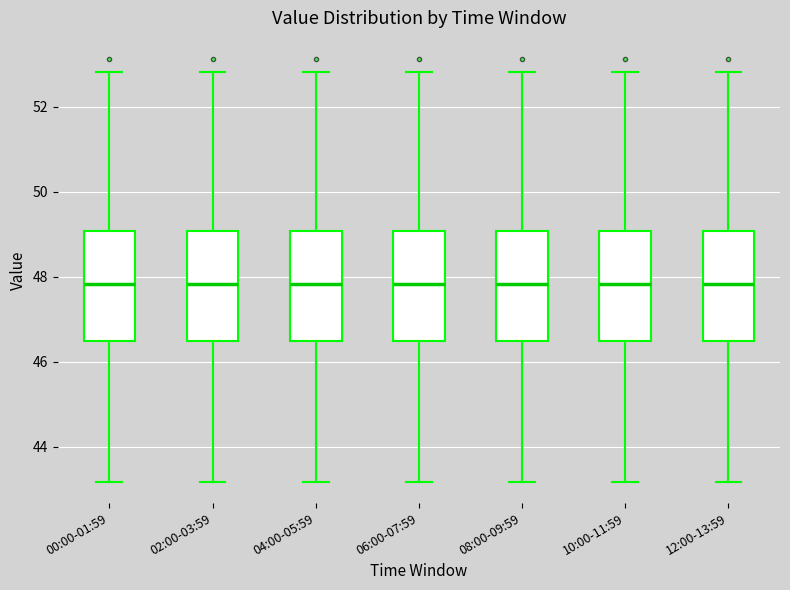

Reading left to right, read every box against the y-axis: the position of its median line, the range the box covers, and the ends of its whiskers. The values are not printed on the chart, so give them approximately, as read against the axis.

00:00-01:59: median 47.8, box 46.4 to 49.0, whiskers 43.2 to 52.8
02:00-03:59: median 47.8, box 46.4 to 49.0, whiskers 43.2 to 52.8
04:00-05:59: median 47.8, box 46.4 to 49.0, whiskers 43.2 to 52.8
06:00-07:59: median 47.8, box 46.4 to 49.0, whiskers 43.2 to 52.8
08:00-09:59: median 47.8, box 46.4 to 49.0, whiskers 43.2 to 52.8
10:00-11:59: median 47.8, box 46.4 to 49.0, whiskers 43.2 to 52.8
12:00-13:59: median 47.8, box 46.4 to 49.0, whiskers 43.2 to 52.8